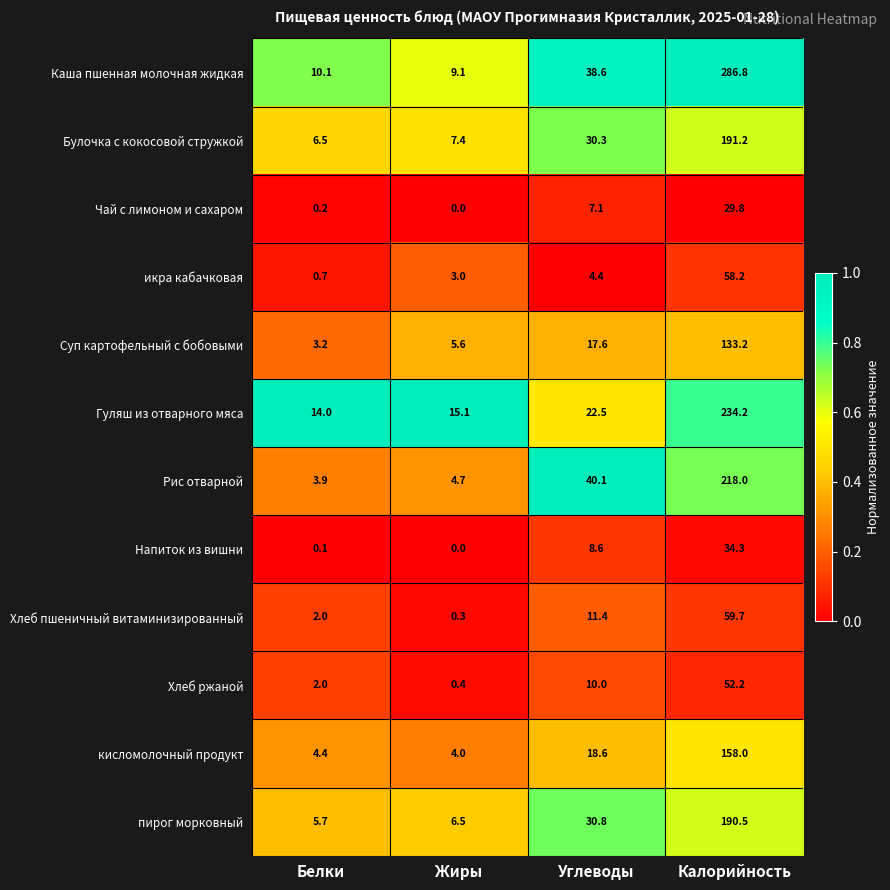

What is the total value across all series at Жиры?

56.1